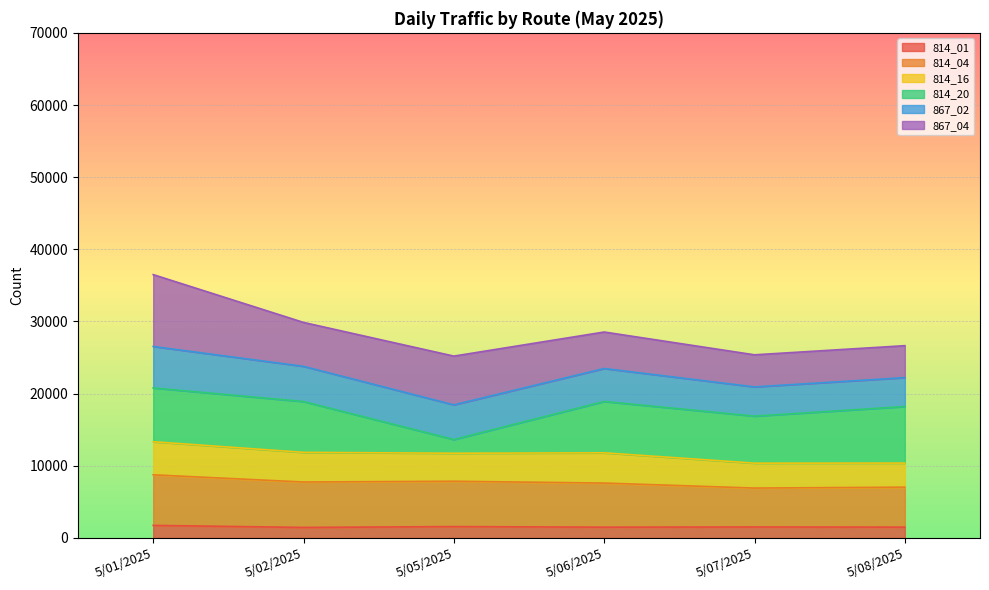

What is the label of the 4th point from the left?

5/06/2025